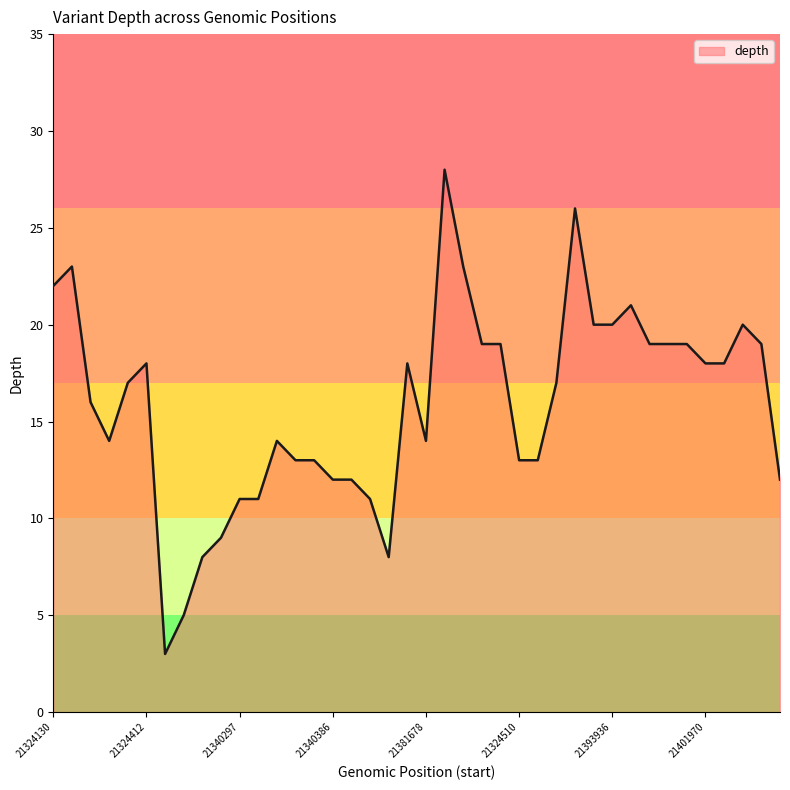

What is the difference between the maximum and minimum values?

25